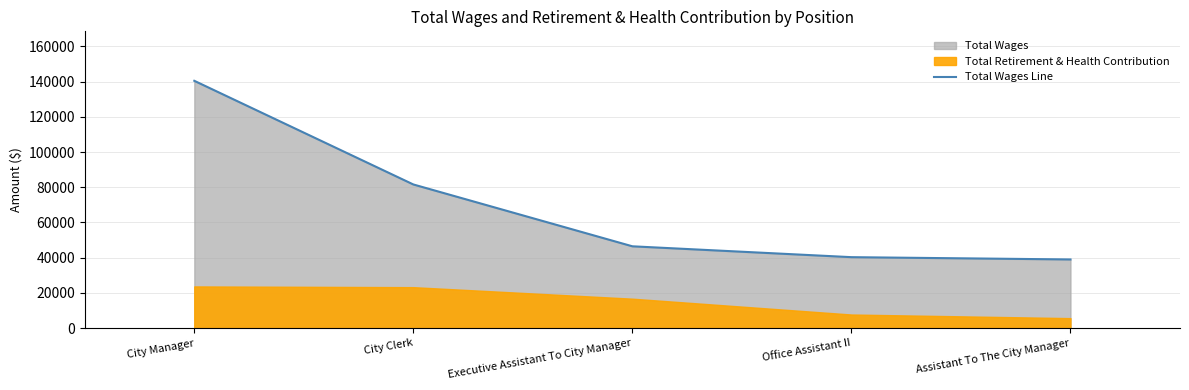

What is the difference between the maximum and minimum values?

101433